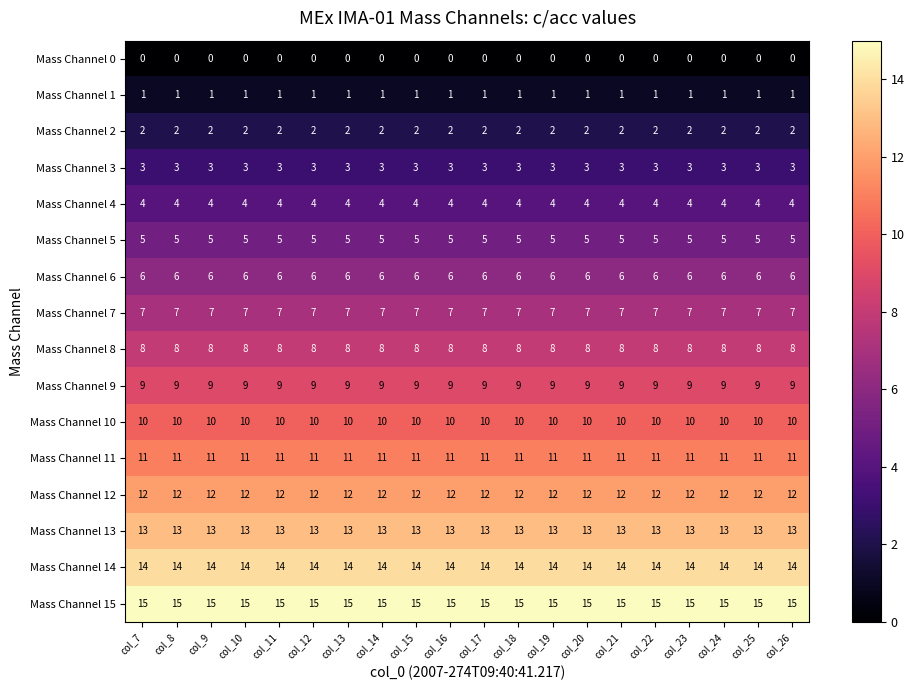

Count the number of categories in the chart.

20